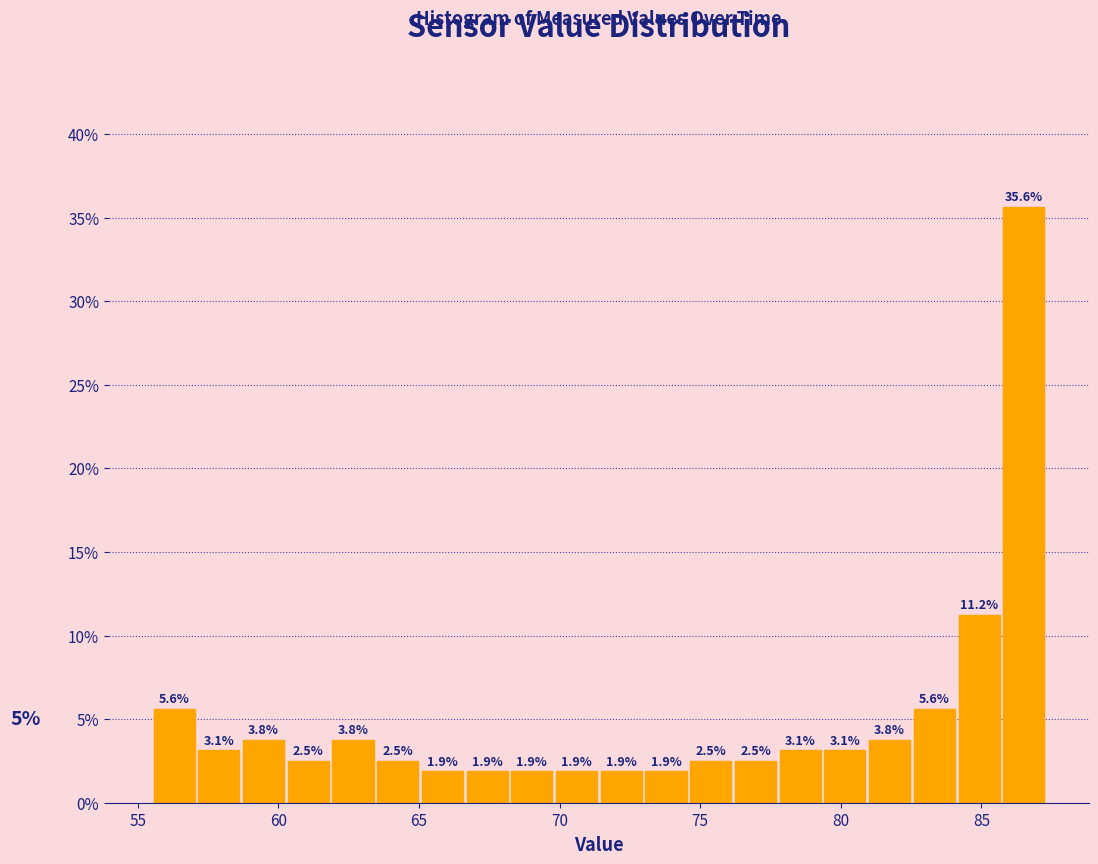

Read against the x-axis, roughly where is the centre of the tallest bar?

86.5